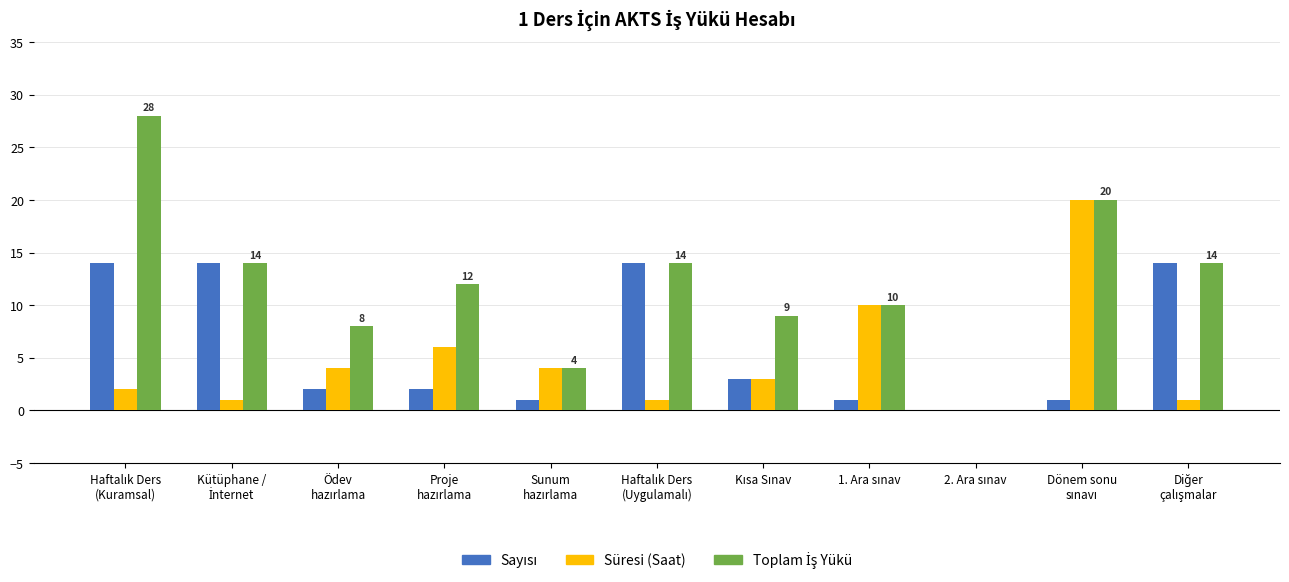

What is the sum of all Süresi (Saat) values?

52